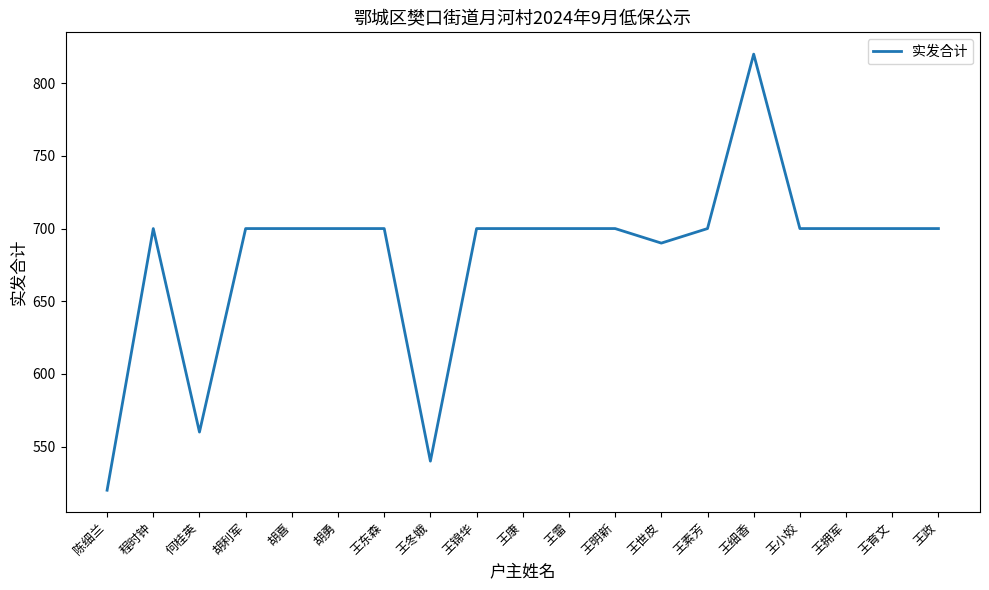

Reading right to left, transcribe all the data shown in this chart.

王政=700	王育文=700	王拥军=700	王小姣=700	王细香=820	王素芳=700	王世皮=690	王明新=700	王雷=700	王康=700	王锦华=700	王冬娥=540	王东森=700	胡勇=700	胡喜=700	胡利军=700	何桂英=560	程时钟=700	陈细兰=520